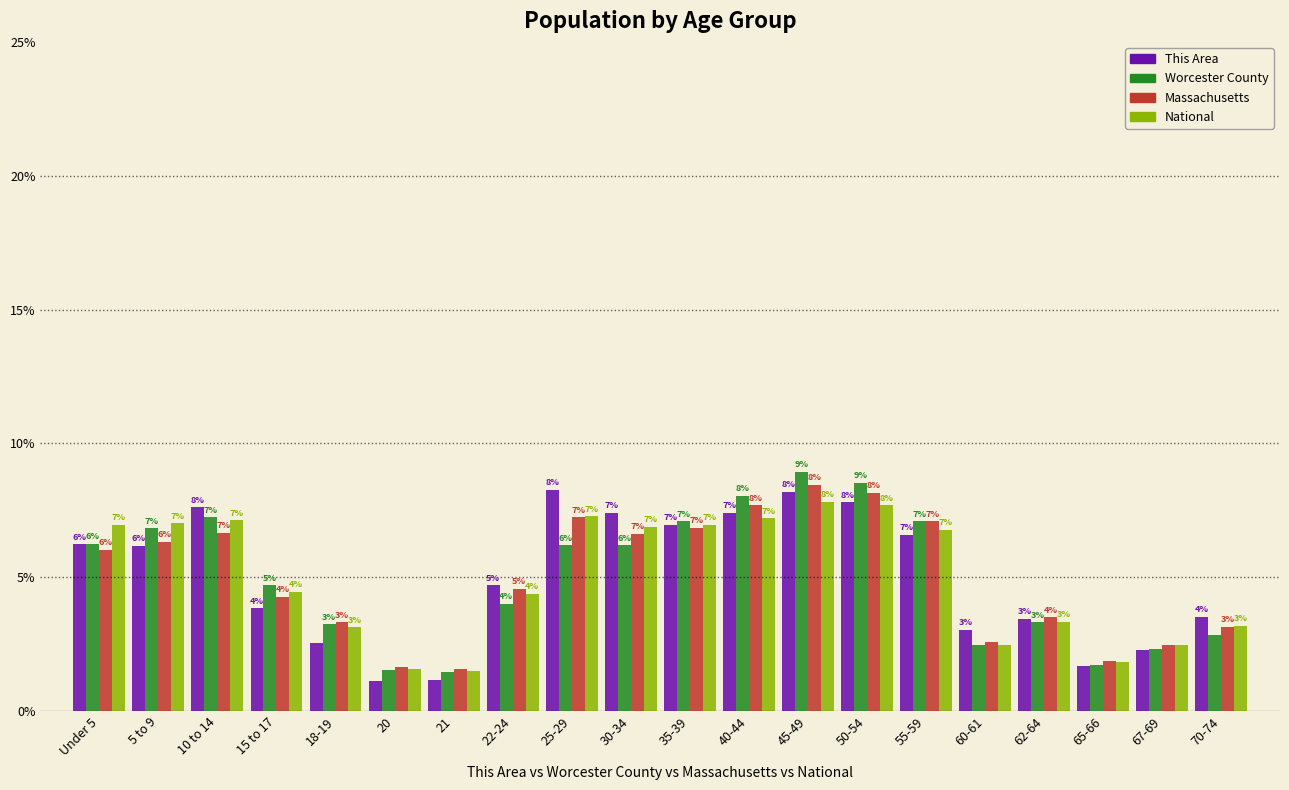

Is the value of This Area at 50-54 greater than the value of Massachusetts at Under 5?

Yes